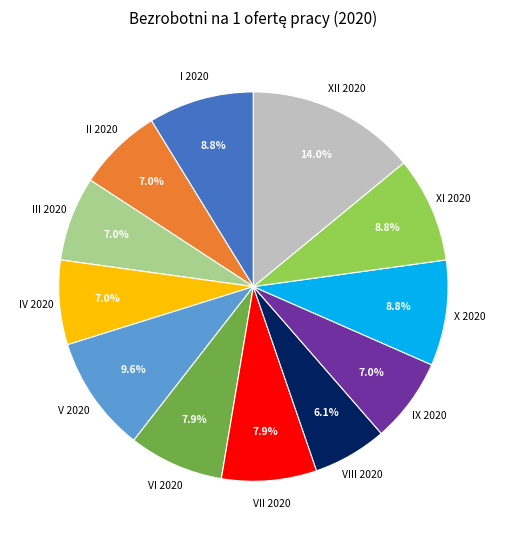

What is the smallest slice in the pie chart?

VIII 2020